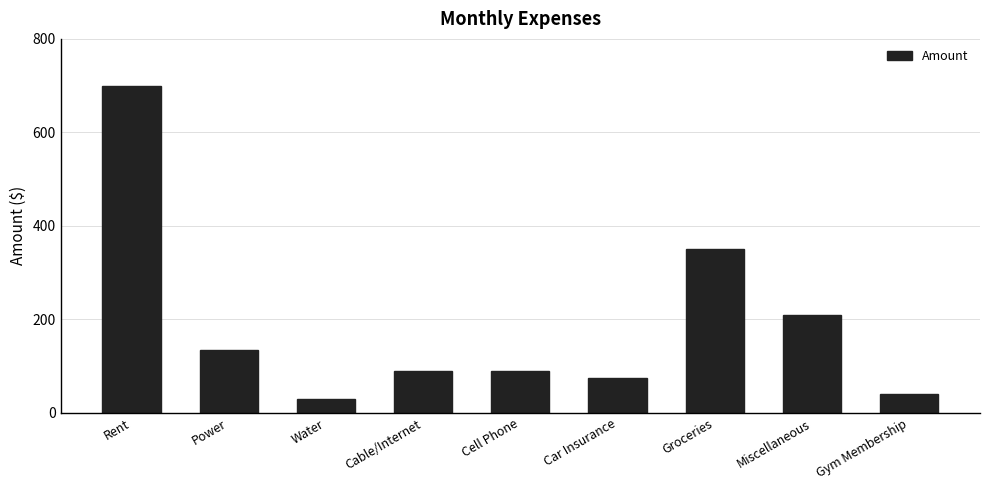

At which category does the chart reach its peak across all series?

Rent